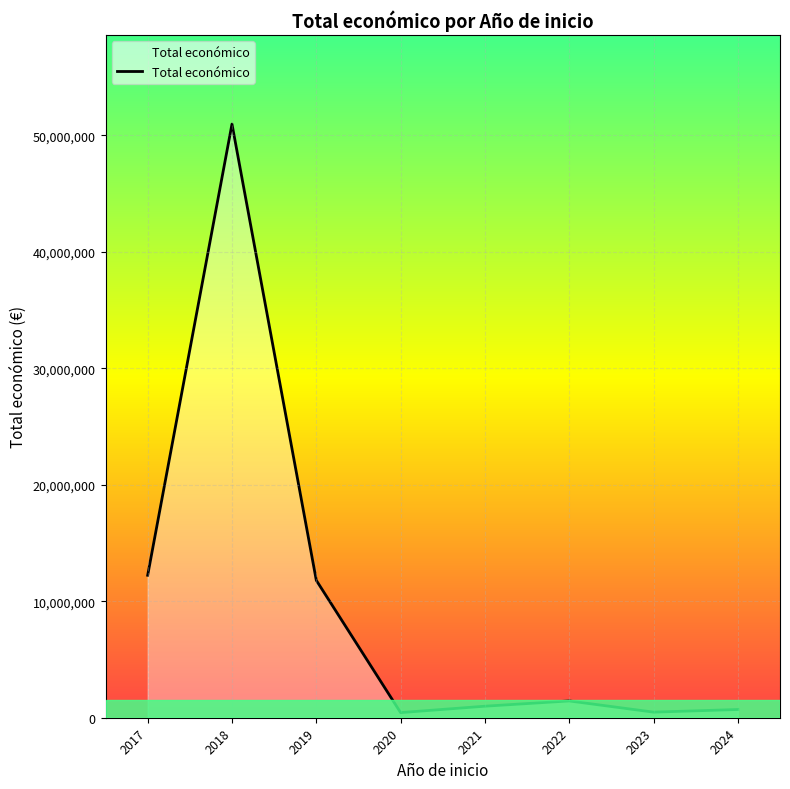

What is the maximum value shown in the chart?

50971969